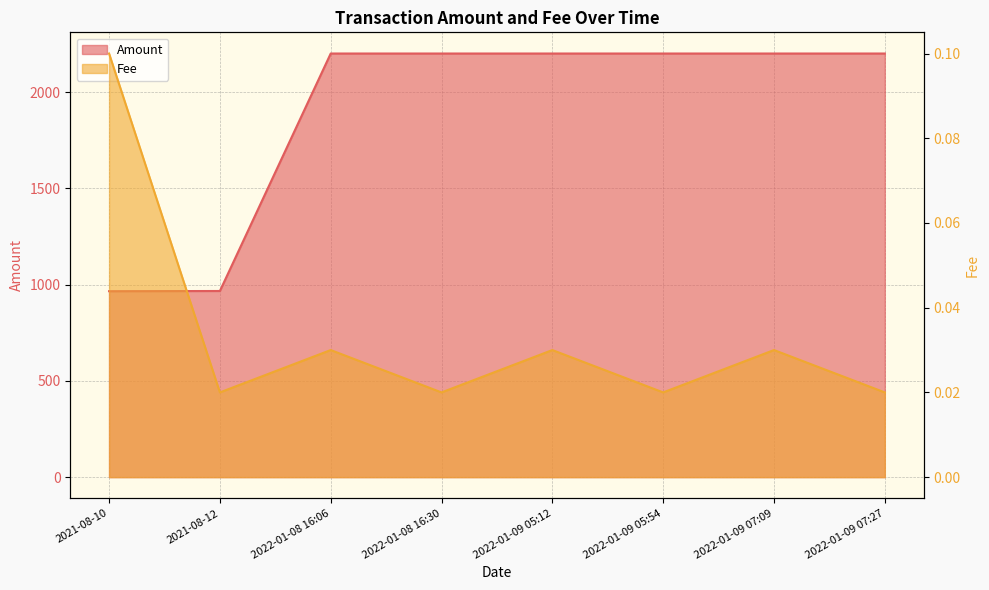

What is the maximum value for Amount?

2200.5